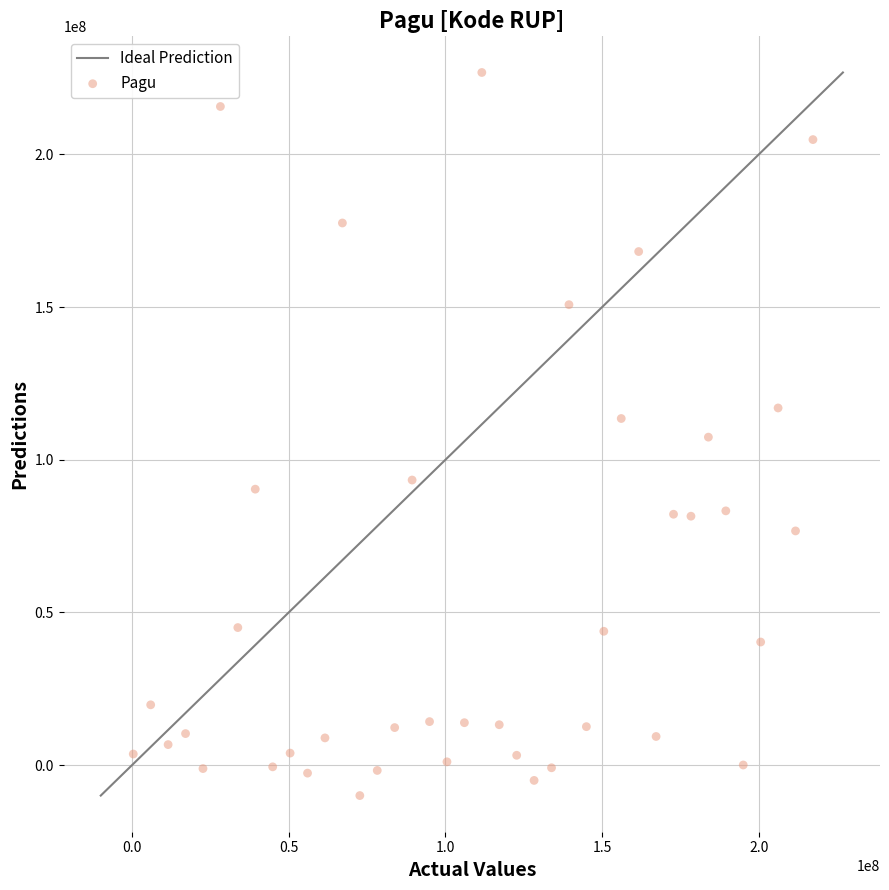

What is the range of X values (max minus min)?

216860000.0